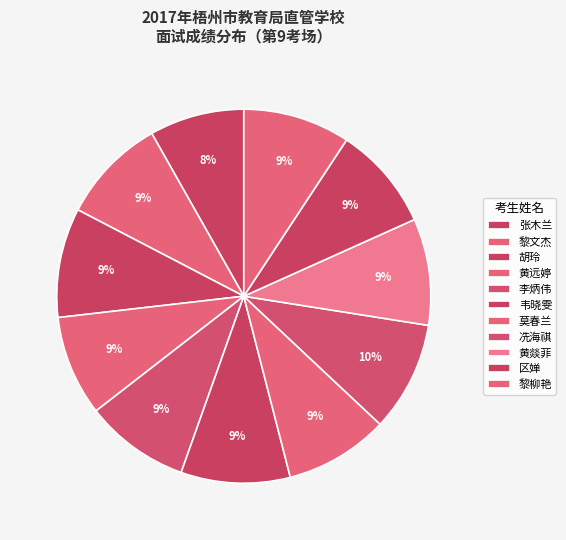

Is the sum of 黄远婷 and 李炳伟 greater than half?

No